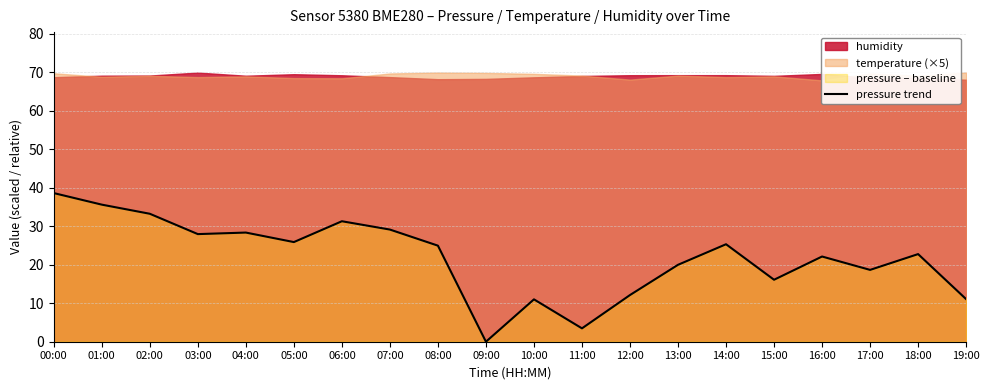

What is the maximum value shown in the chart?

38.6